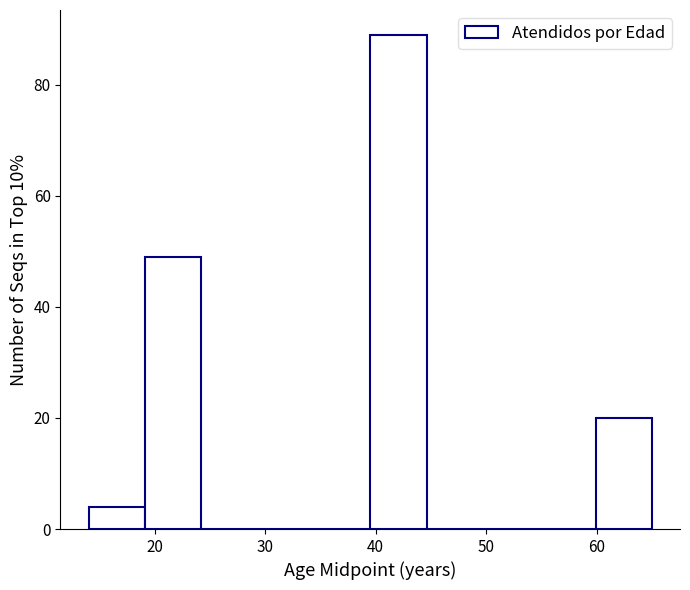

How tall is the bar that spans 39.5 to 44.6 on the x-axis? Neither the bar edges nor the heights are printed on the chart, so give them approximately, as read against the axes.

90